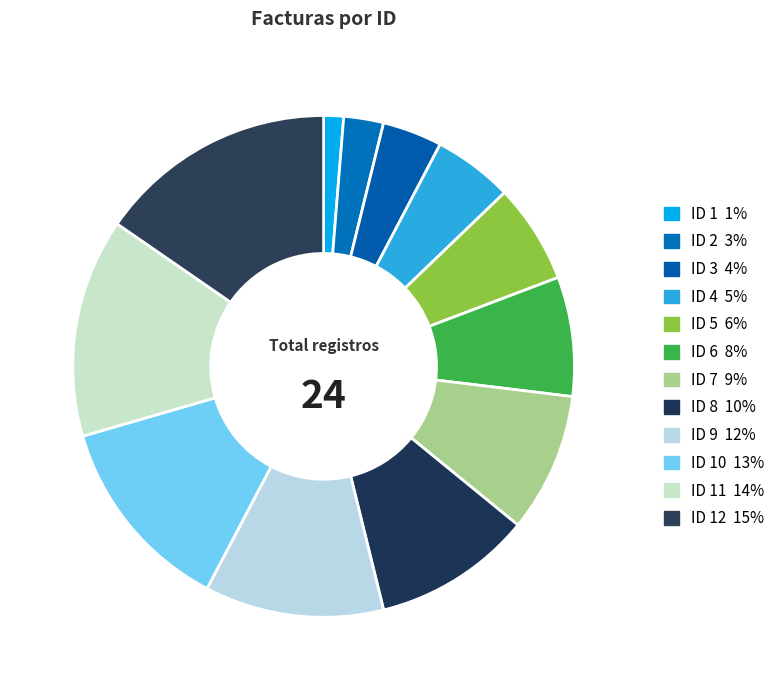

Rank the categories by value from highest to lowest.

ID 12, ID 11, ID 10, ID 9, ID 8, ID 7, ID 6, ID 5, ID 4, ID 3, ID 2, ID 1